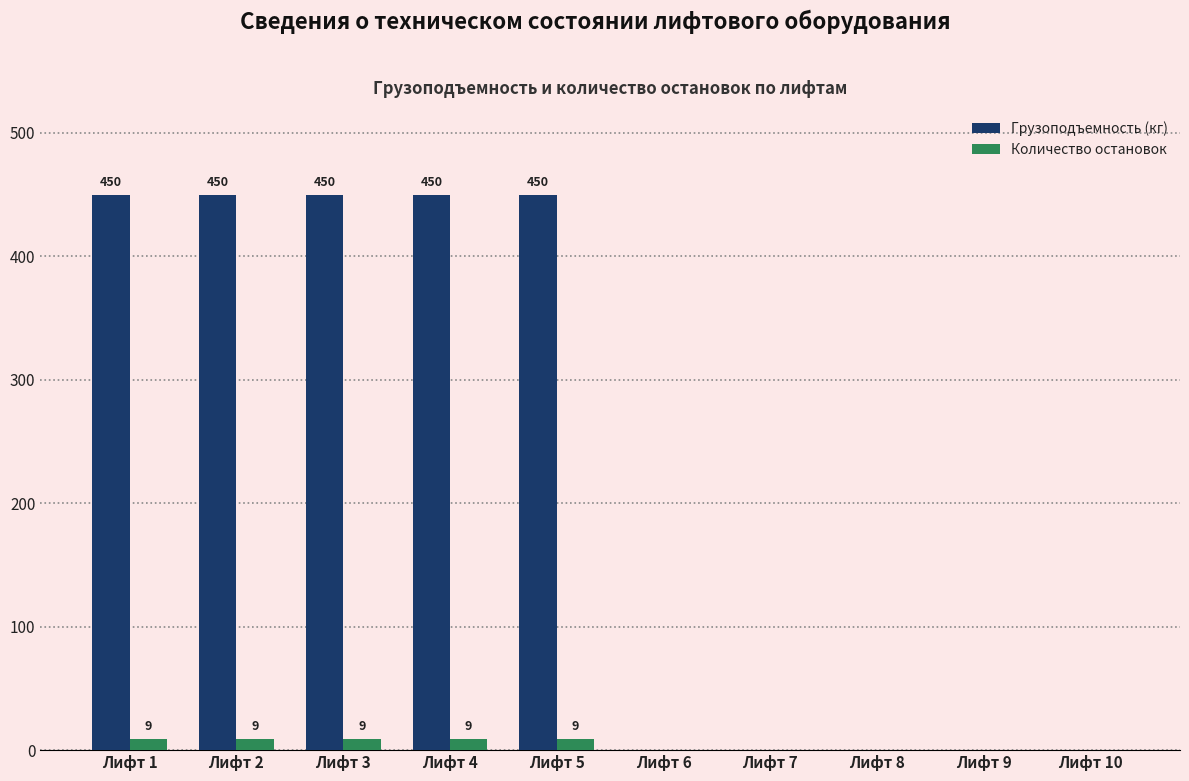

What is the maximum value shown in the chart?

450